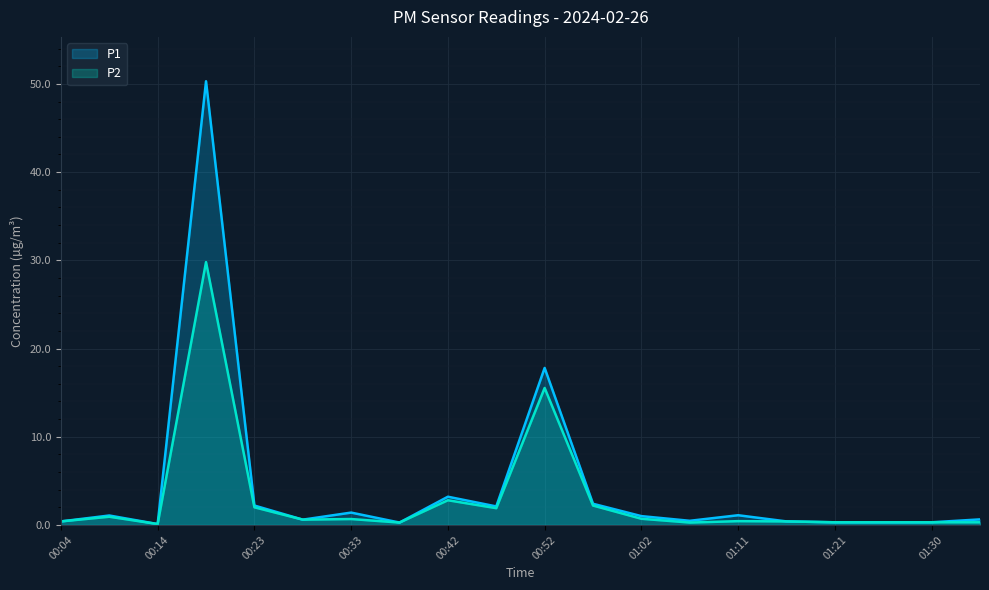

What is the greatest value displayed?

50.3